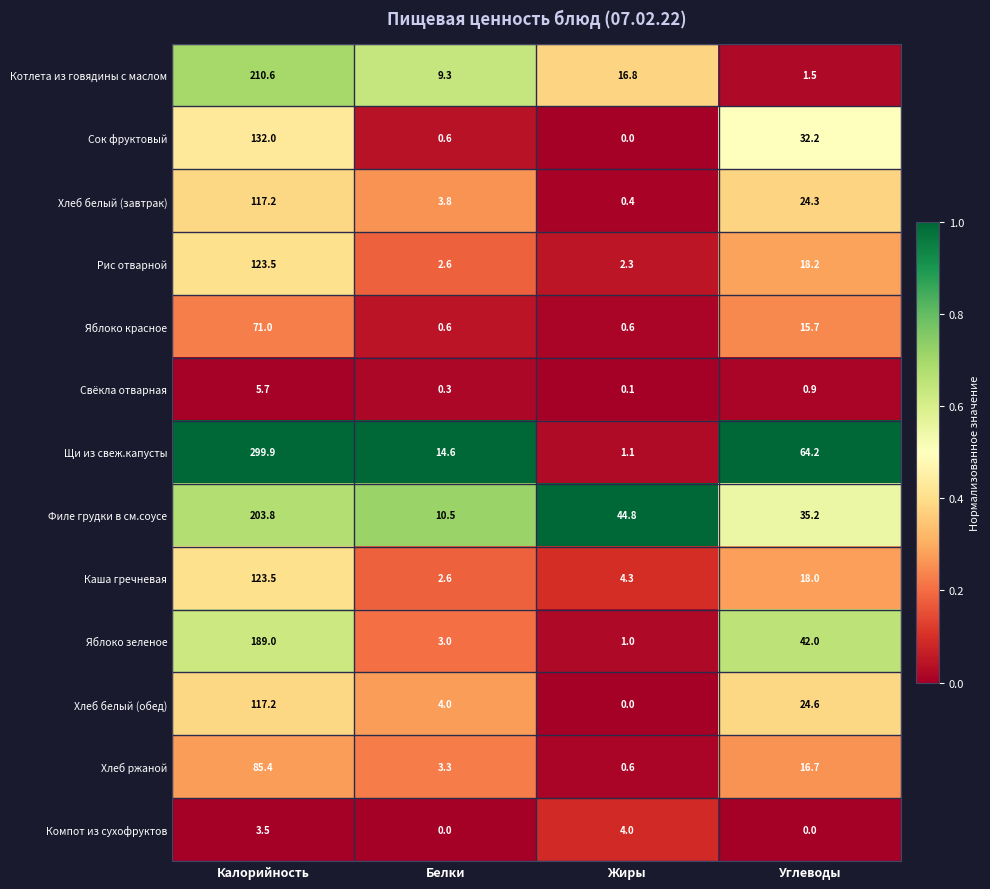

What is the sum of all Яблоко зеленое values?

235.0